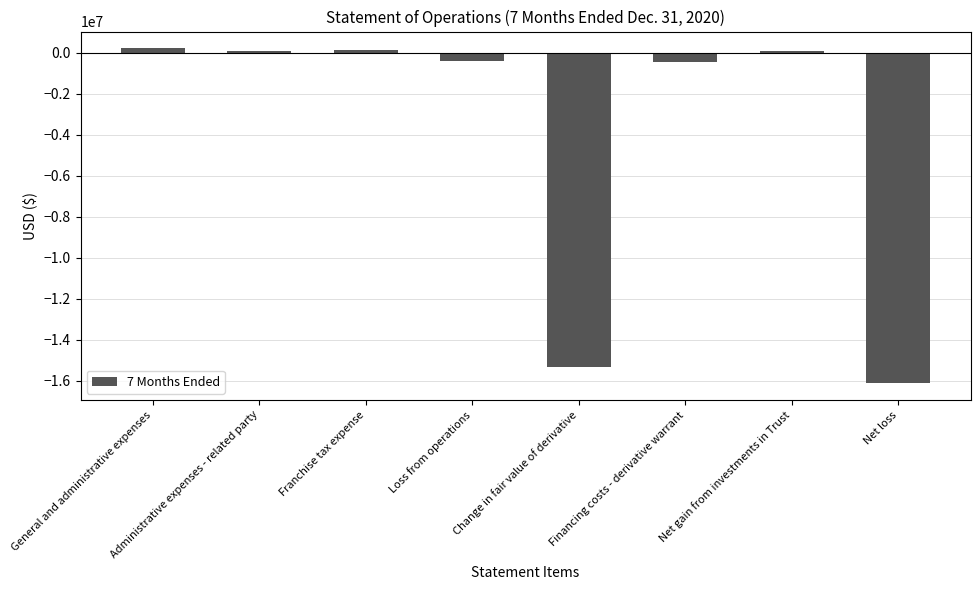

How many data points does each series have?

8